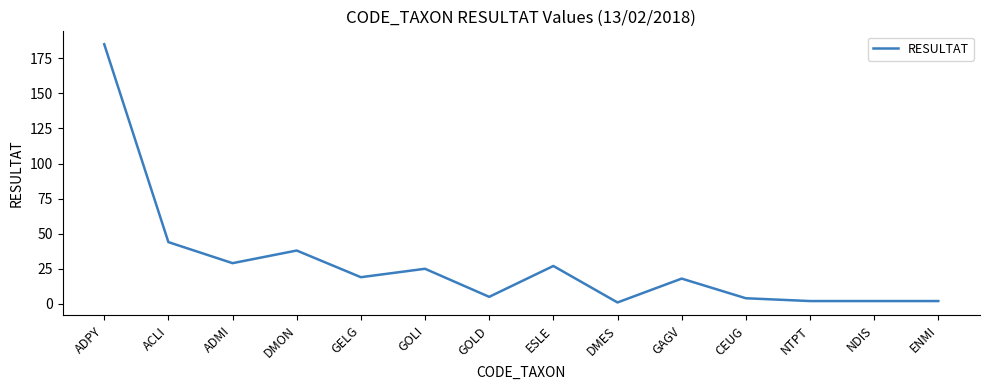

The chart shows a value of 5 at GOLD. True or false?

True